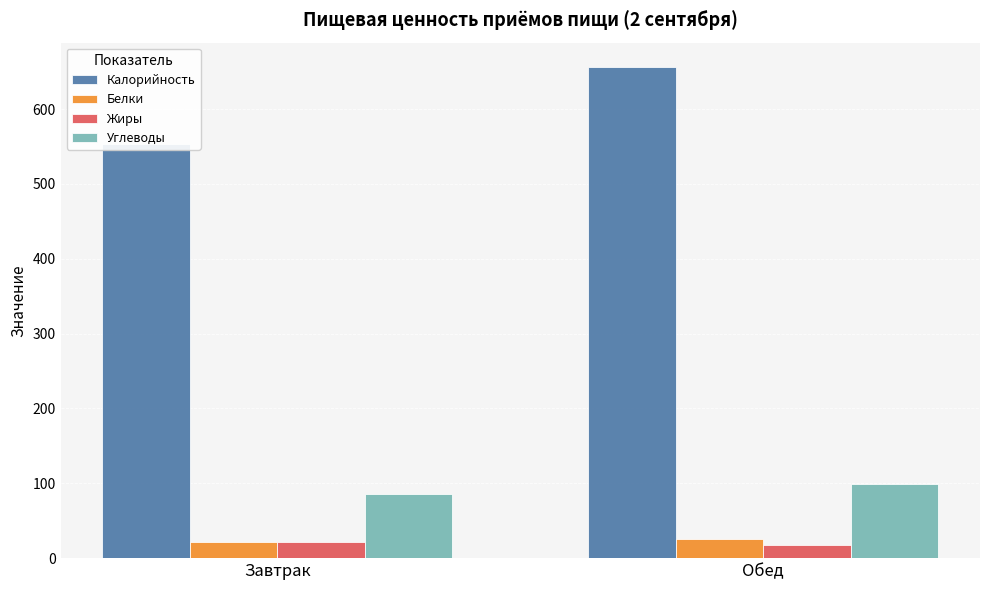

True or false: Жиры has a value of 30.5 at Обед.

False